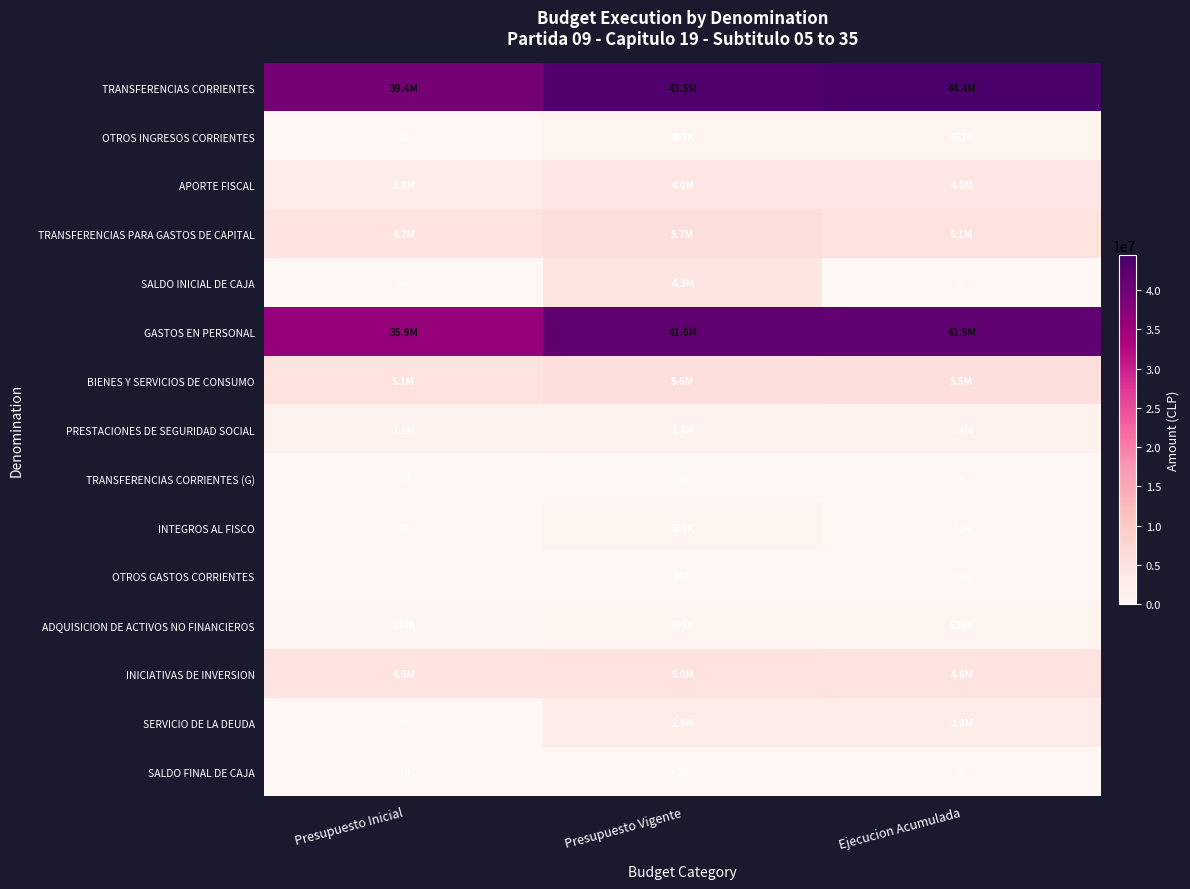

What is the difference between the TRANSFERENCIAS CORRIENTES (G) values at Presupuesto Inicial and Ejecucion Acumulada?

10